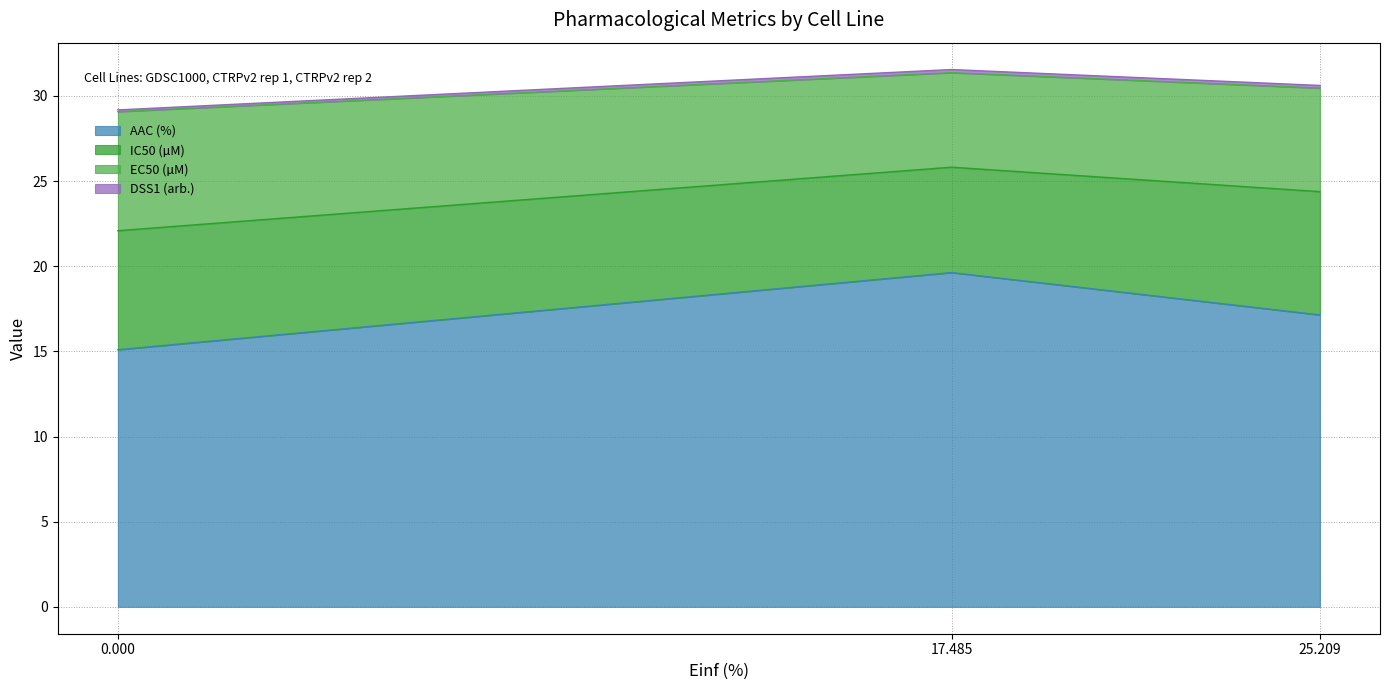

What is the highest value of the AAC (%) series?

19.6